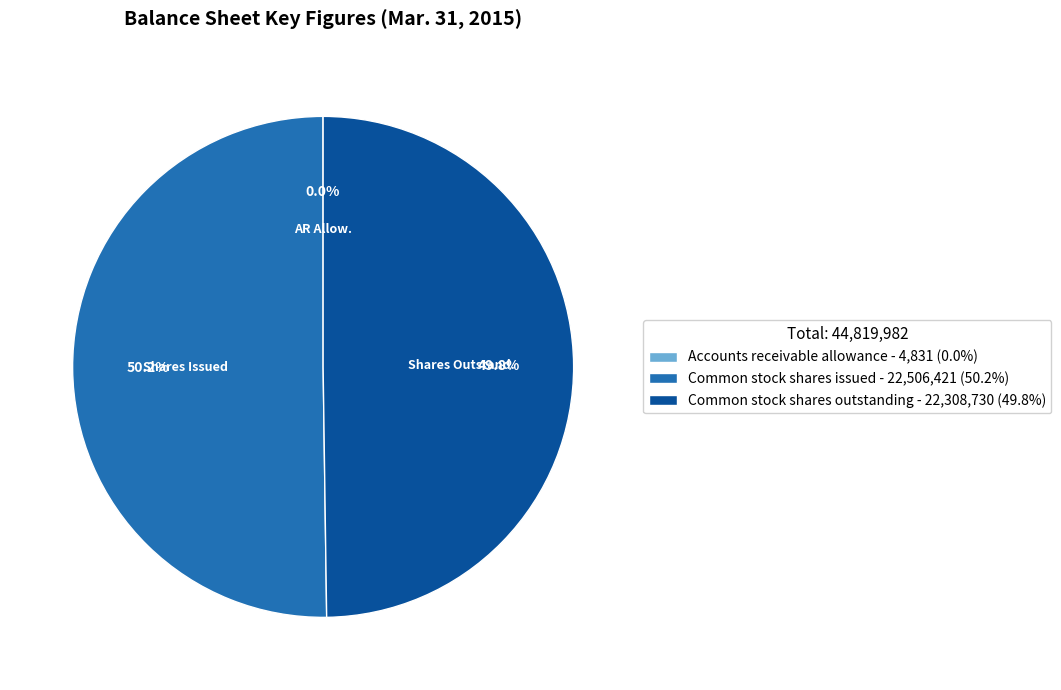

What is the ratio of the value at Common stock shares outstanding to the value at Common stock shares issued?

1.0